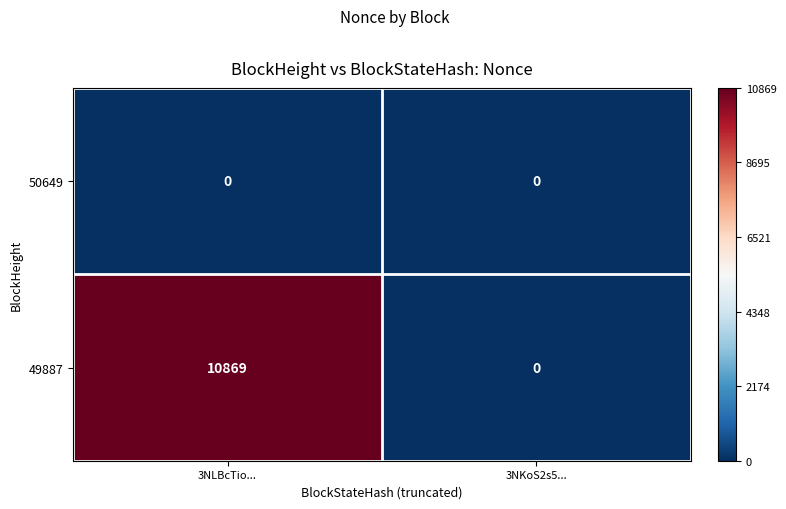

The 50649 series shows 0 at 3NLBcTio.... True or false?

True